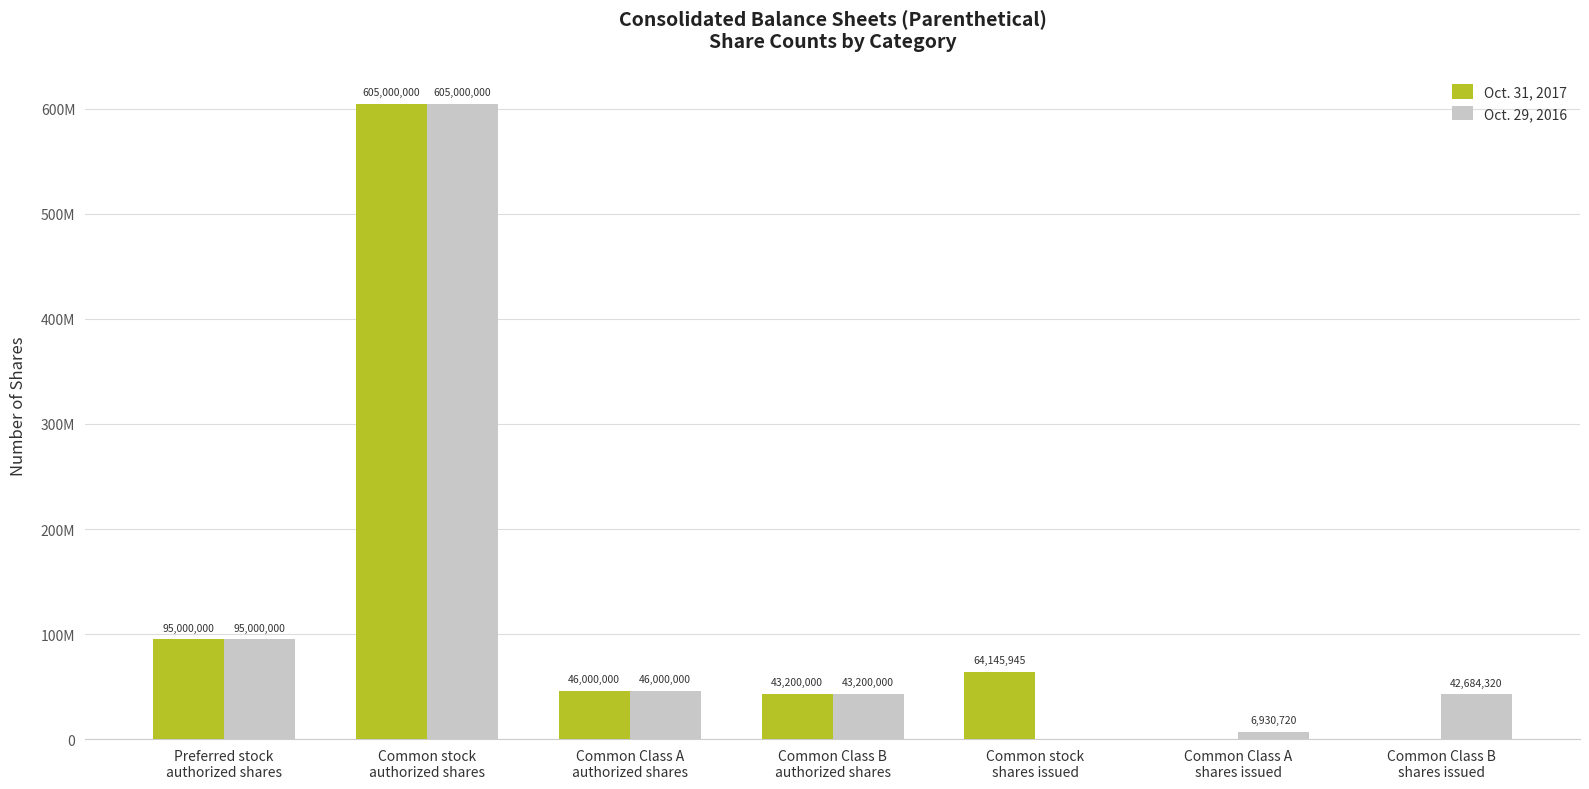

Does the chart contain stacked bars?

No